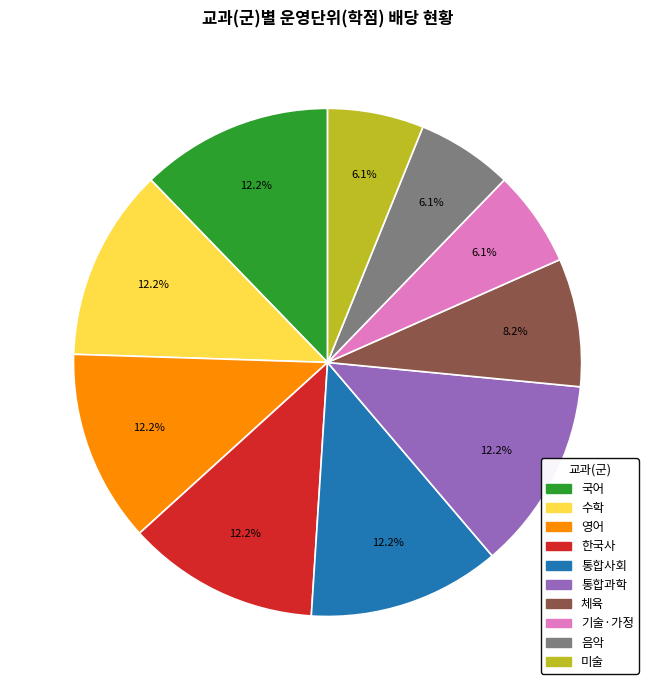

To the nearest percent, what is the difference between the 체육 and 통합사회 slice percentages?

4%